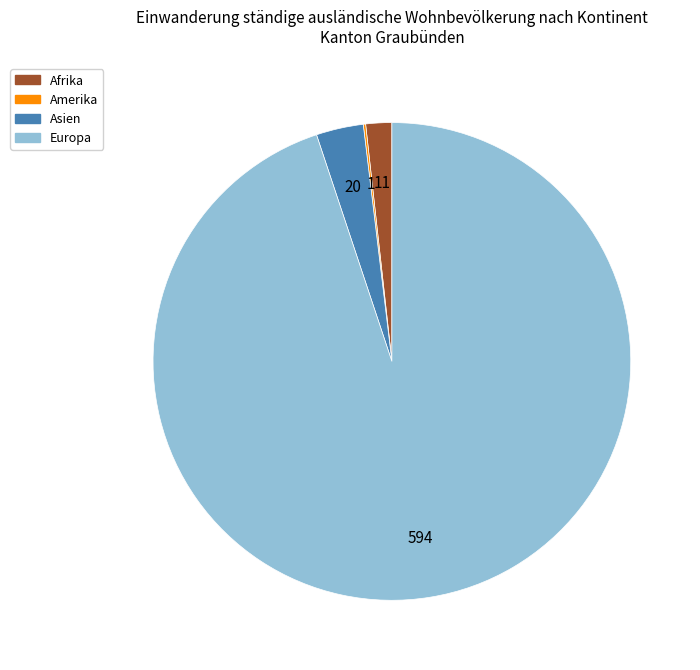

Which slice is the largest?

Europa